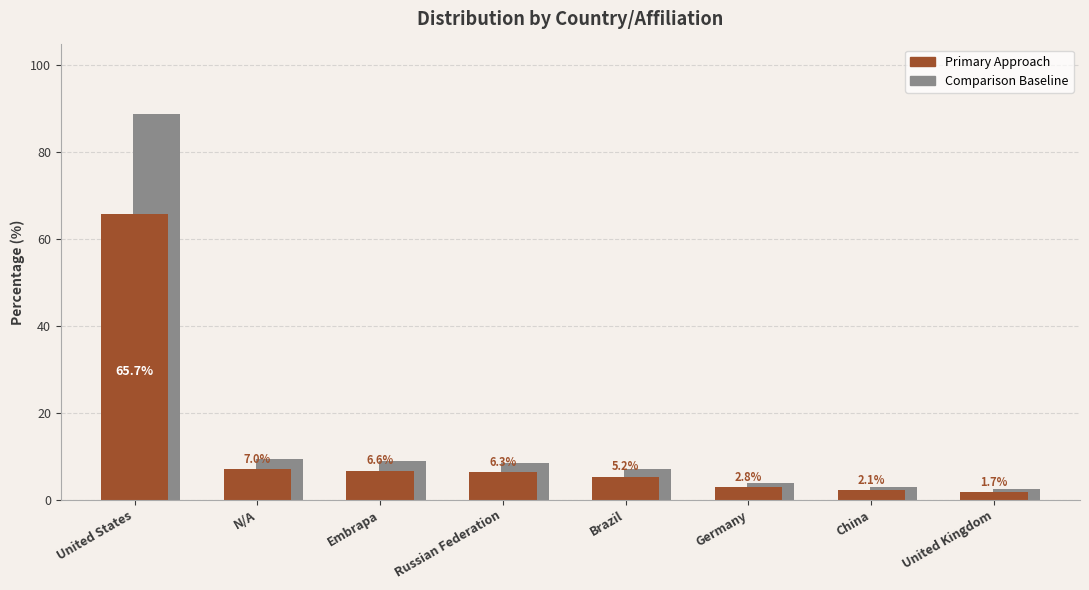

What is the difference between the second highest and second lowest values?

4.9